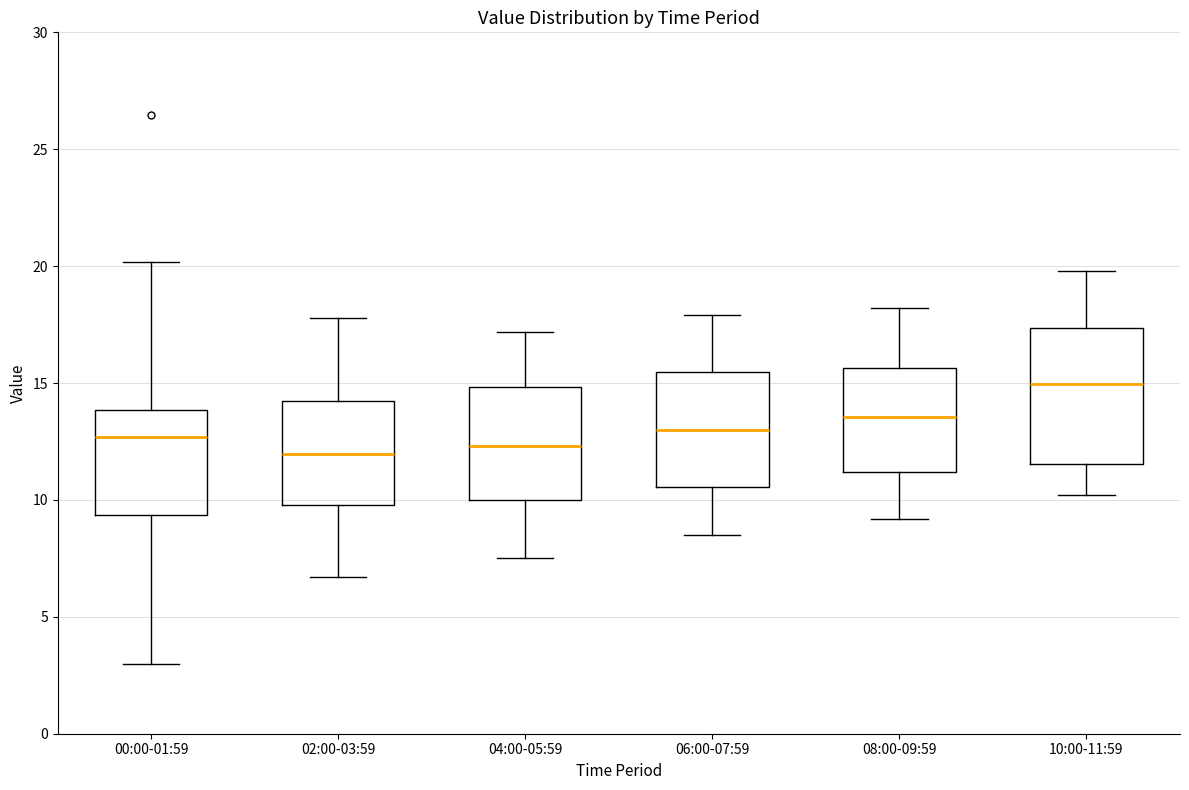

Where does the upper whisker of the box for 04:00-05:59 end on the y-axis? The values are not printed on the chart, so give them approximately, as read against the axis.

17.0